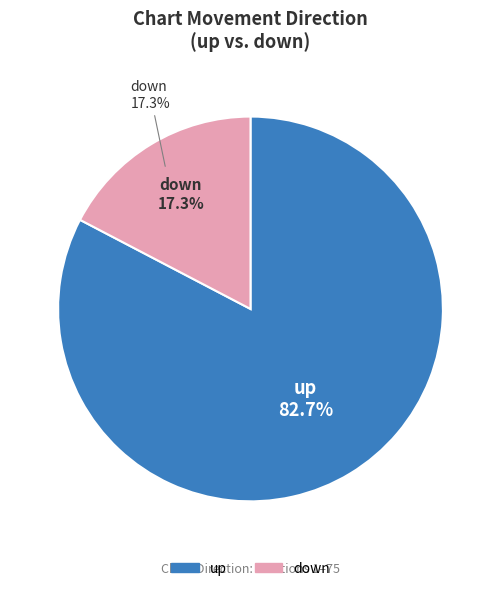

What is the smallest slice in the pie chart?

down